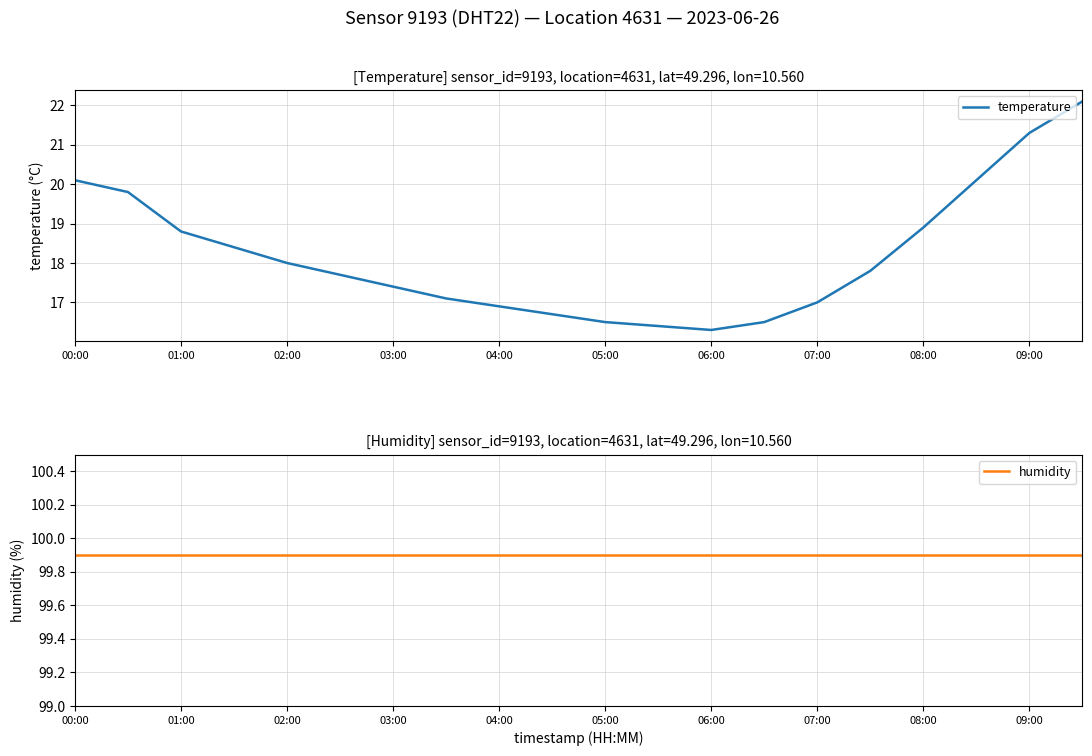

What is the sum of all temperature values?

363.8